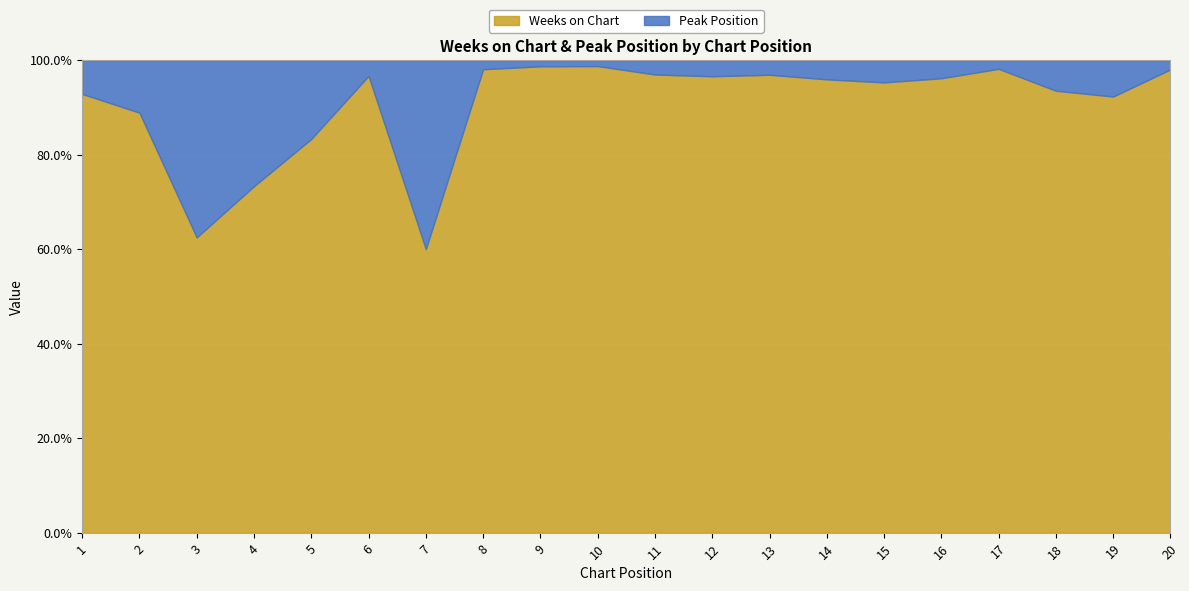

At which label is Peak Position closest to 6?

14